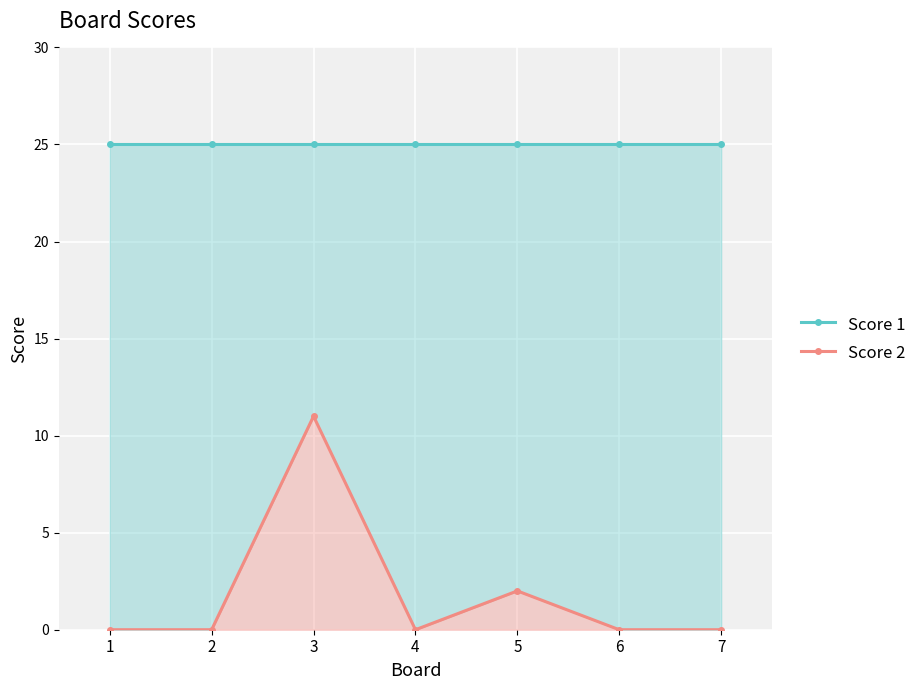

What is the difference between the Score 2 values at 3 and 5?

9